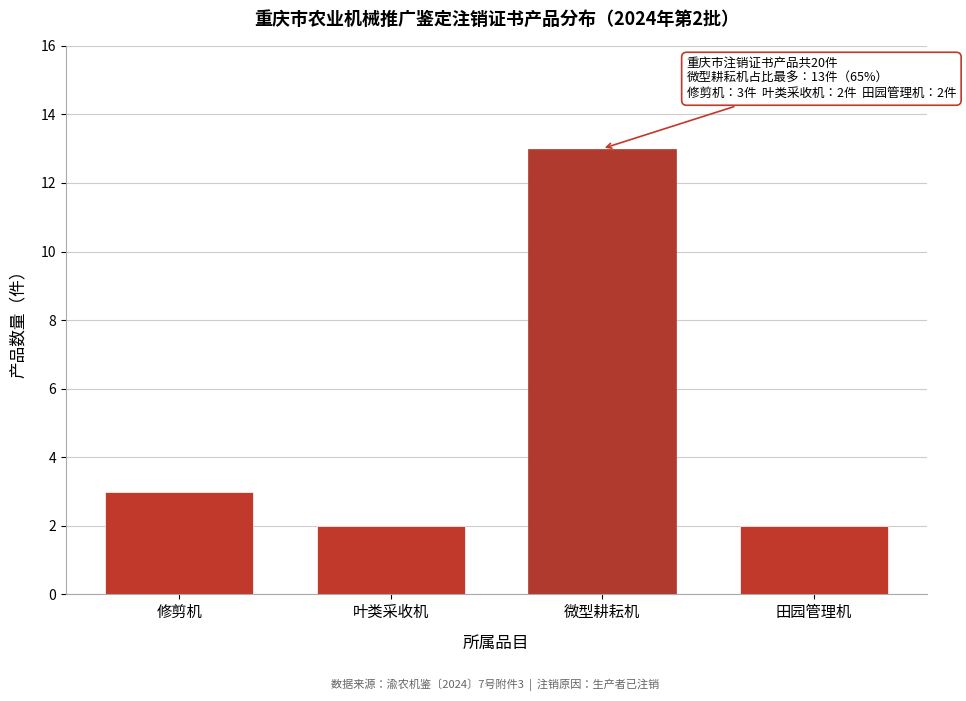

Reading left to right, what are all the values shown in this chart?

3	2	13	2